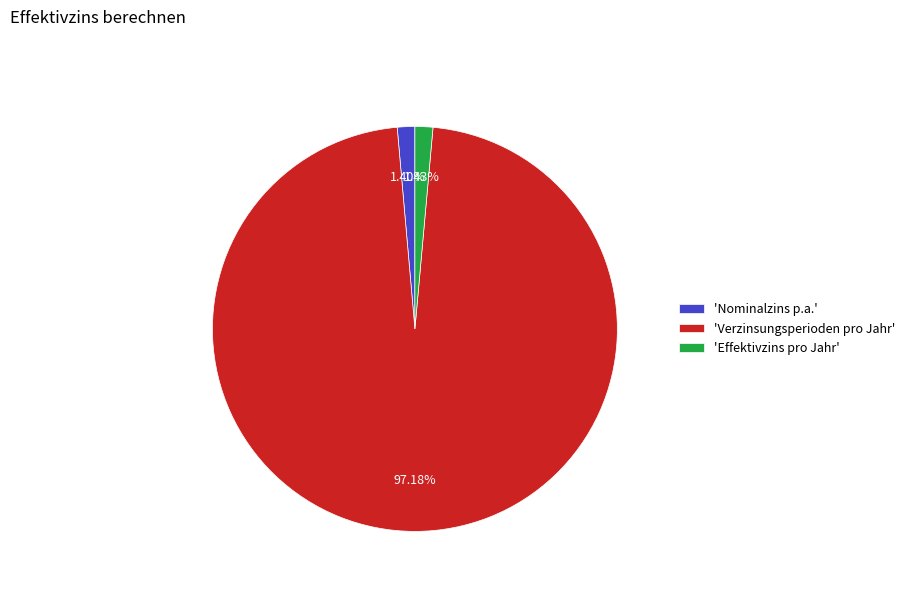

Which has a higher value, 'Verzinsungsperioden pro Jahr' or 'Effektivzins pro Jahr'?

'Verzinsungsperioden pro Jahr'